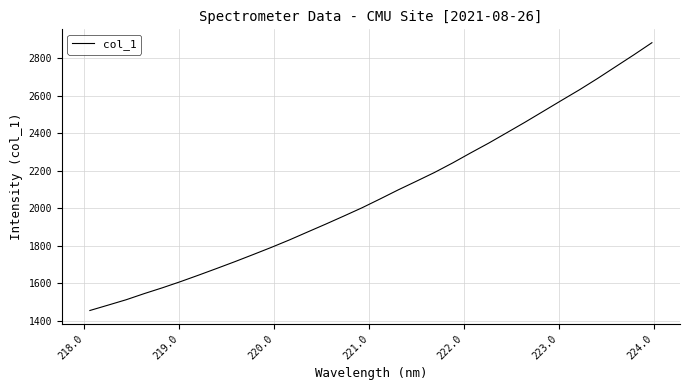

What is the difference between the maximum and minimum values?

1428.2